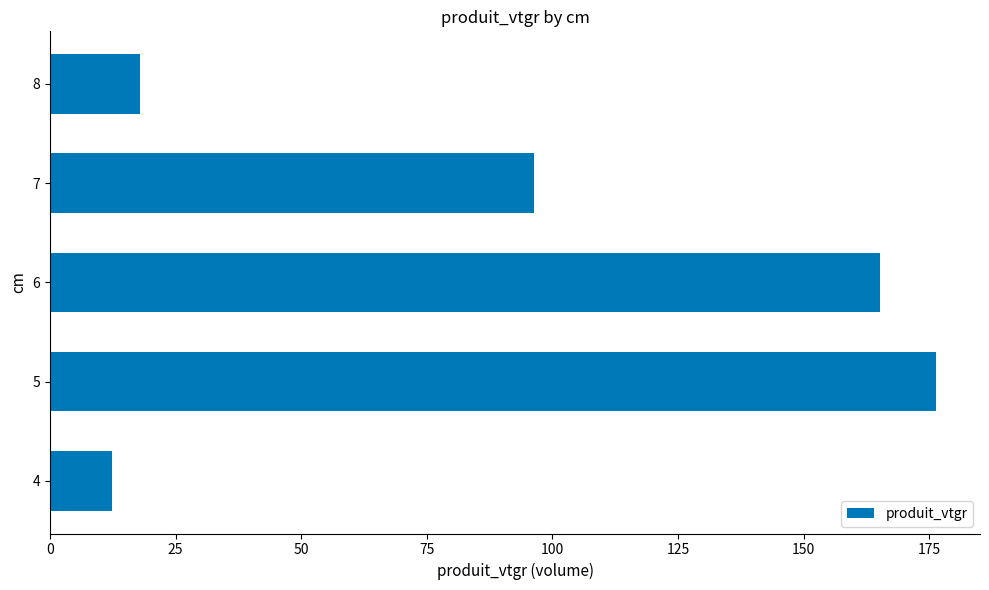

Reading top to bottom, transcribe all the data shown in this chart.

18.0	96.3	165.2	176.3	12.3